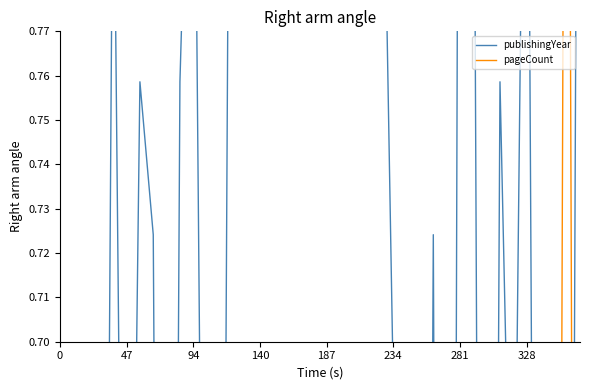

How many times do pageCount and publishingYear cross each other?

13